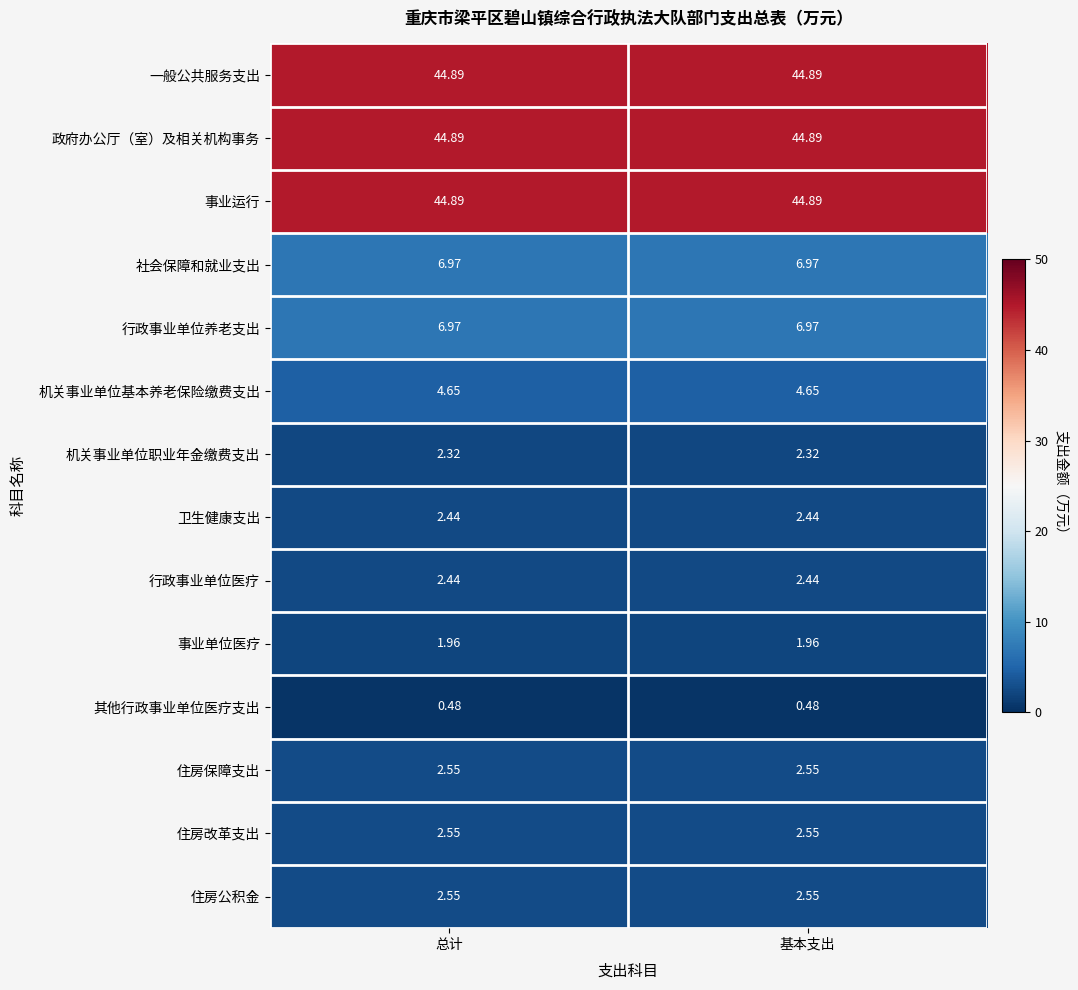

Is the value of 政府办公厅（室）及相关机构事务 at 基本支出 greater than the value of 行政事业单位医疗 at 基本支出?

Yes